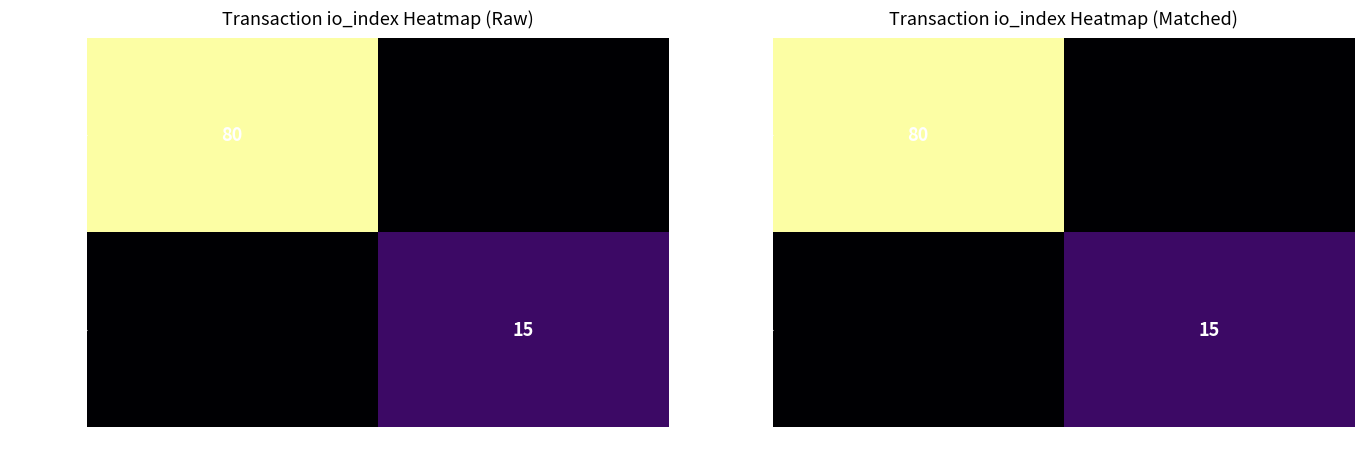

What is the difference between the highest and lowest values at 1?

15